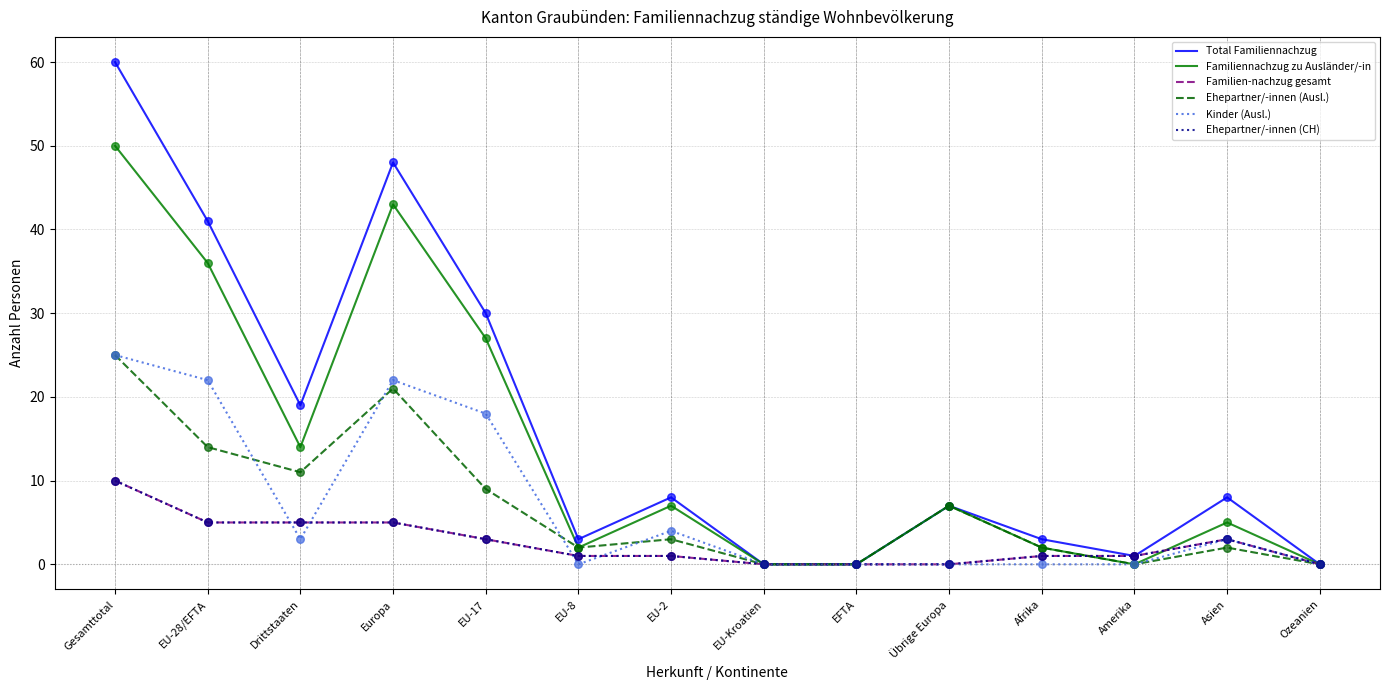

Which series has the largest total across all categories?

Total Familiennachzug